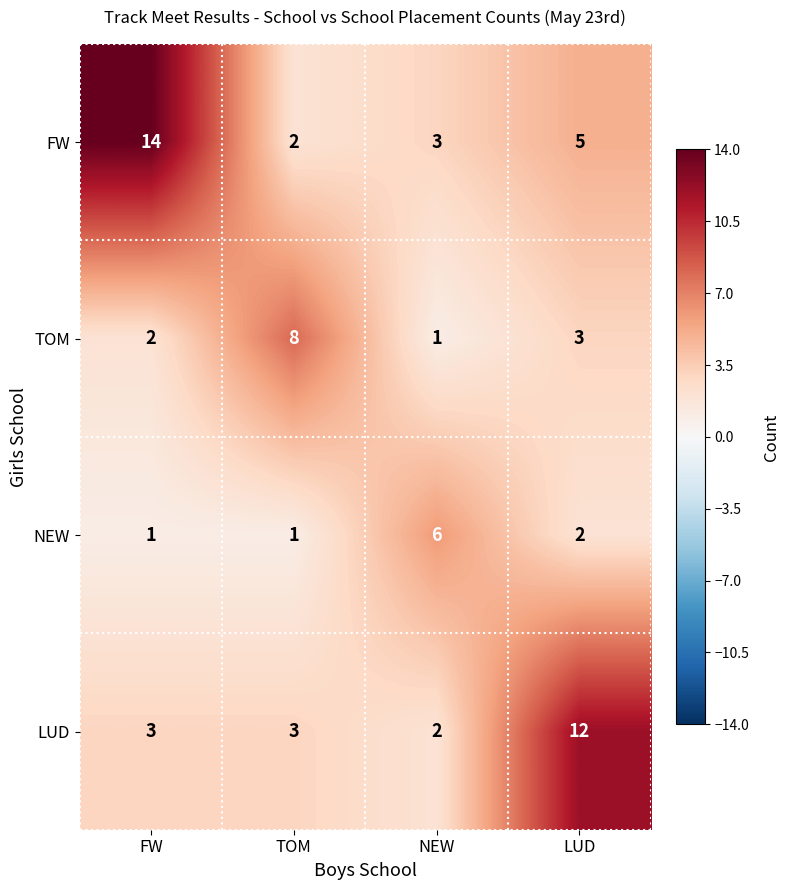

Rank the series at LUD from highest to lowest value.

LUD, FW, TOM, NEW